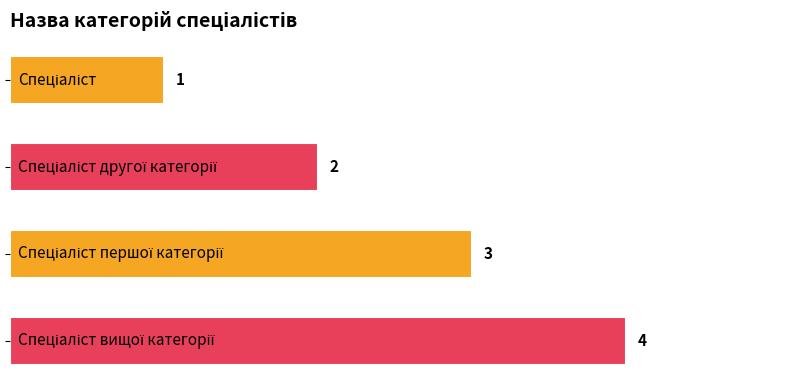

How many values are between 2 and 4?

3